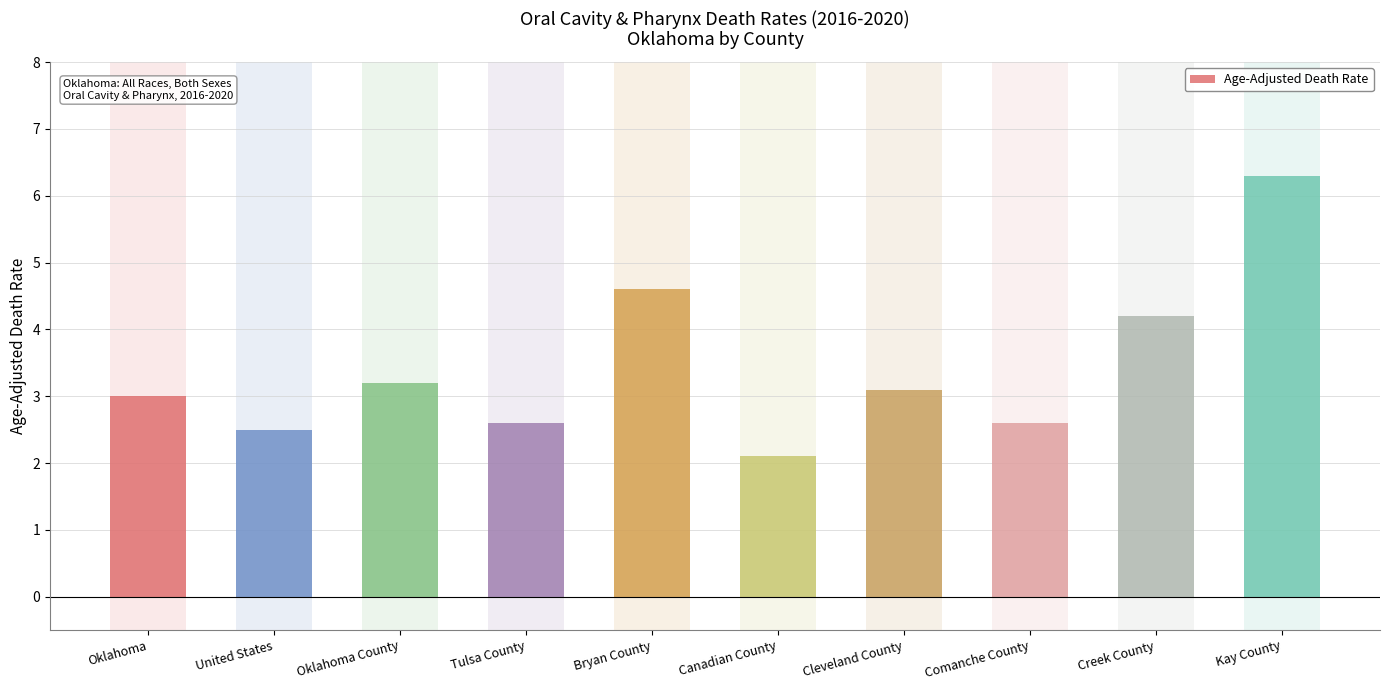

What is the ratio of the value at Kay County to the value at Tulsa County?

2.4